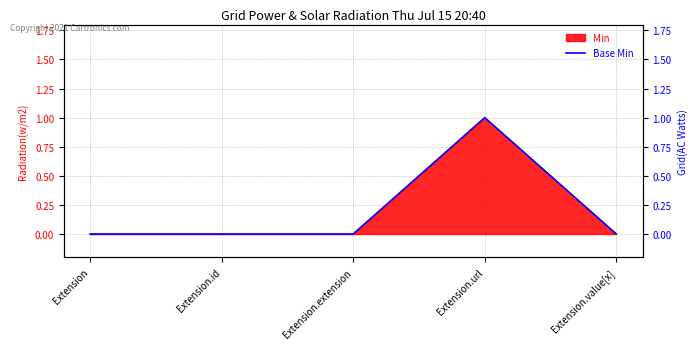

Reading left to right, transcribe all the data shown in this chart.

Extension=0	Extension.id=0	Extension.extension=0	Extension.url=1	Extension.value[x]=0